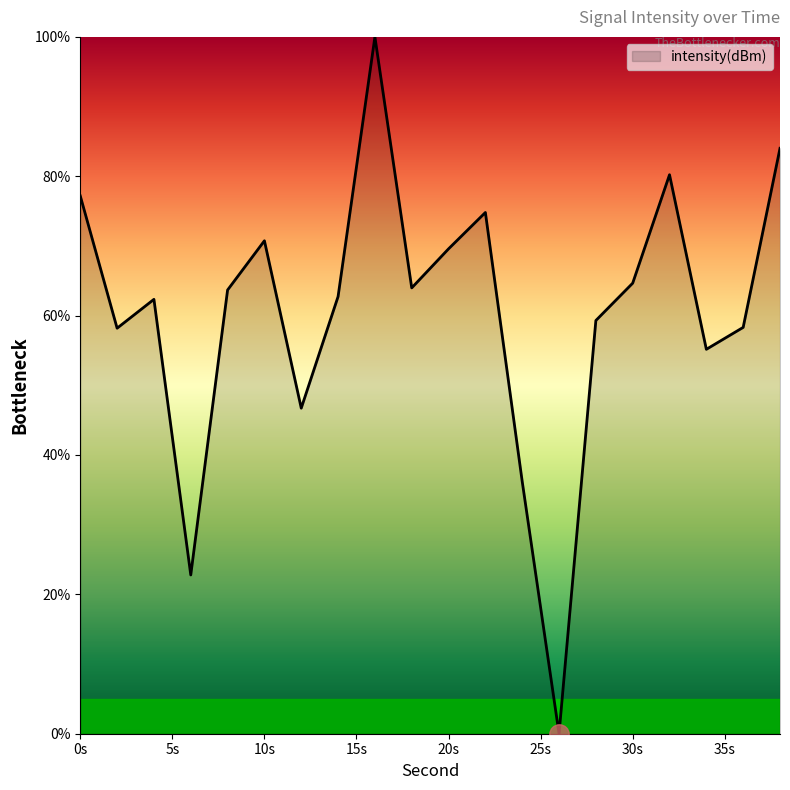

What is the difference between the maximum and minimum values?

100.0